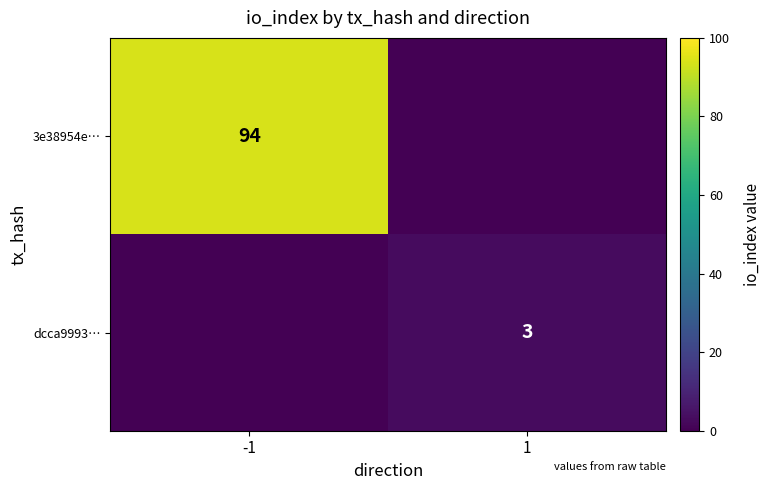

The dcca9993… series shows 1 at 1. True or false?

False